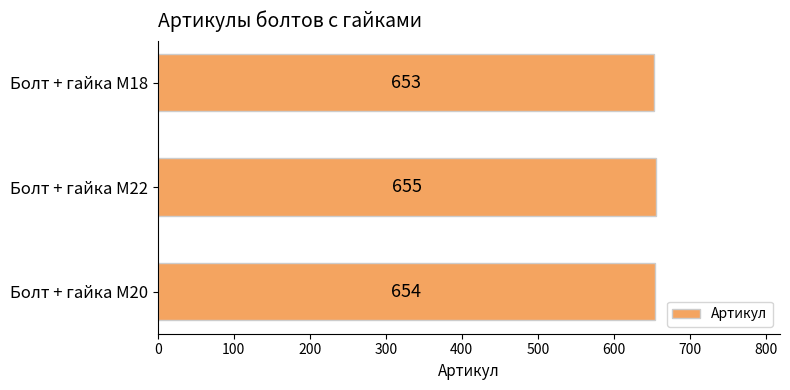

What is the change in value from Болт + гайка M20 to Болт + гайка M22?

+1